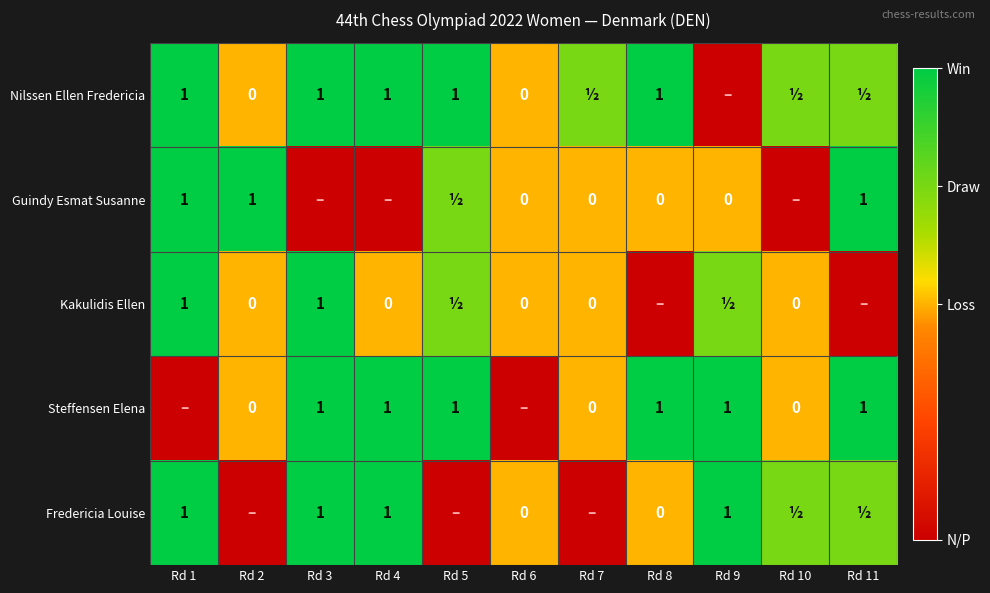

Is it true that Steffensen Elena equals 1.0 at Rd 9?

True